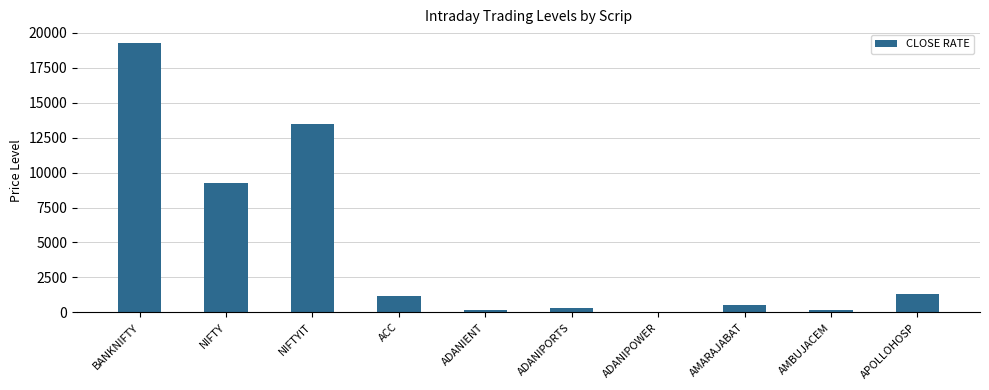

The chart shows a value of 1312.0 at APOLLOHOSP. True or false?

True